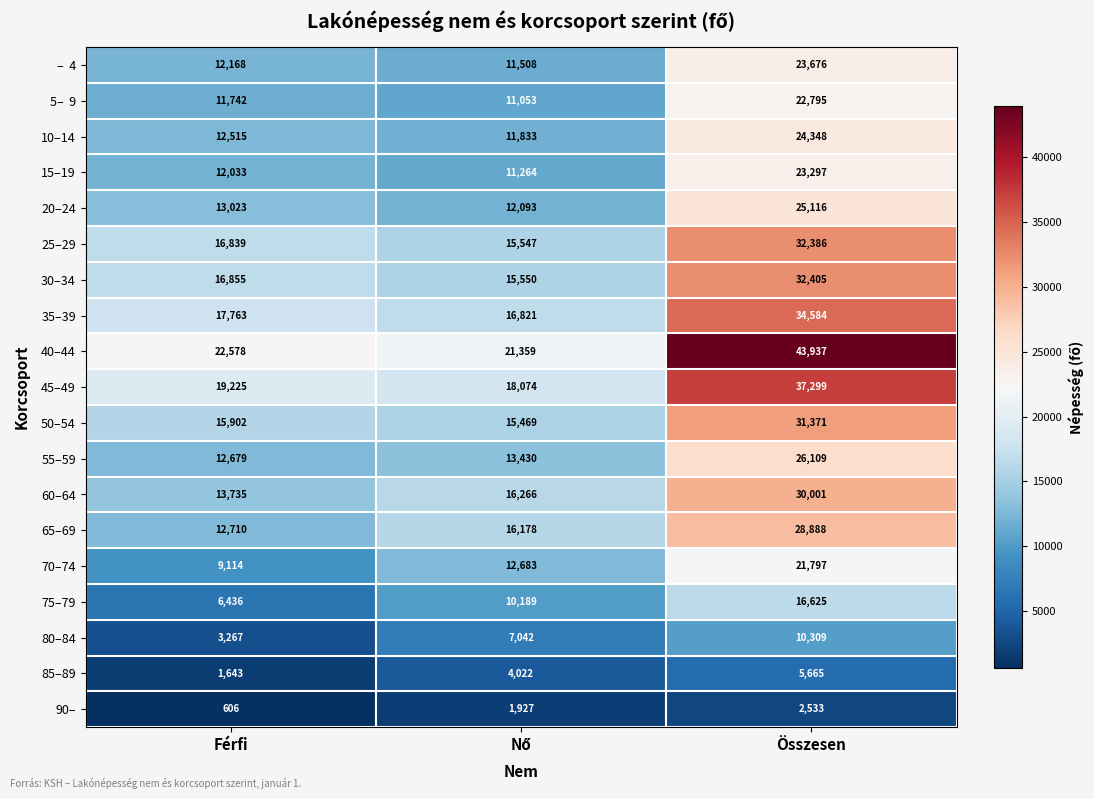

Which label corresponds to the smallest value in the chart?

Férfi